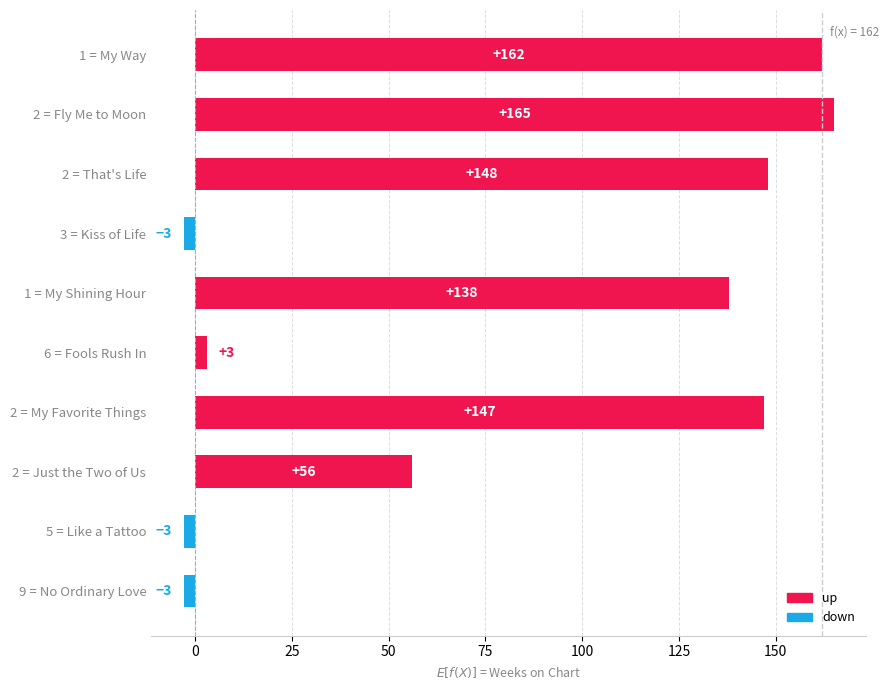

How many data points are less than 138?

5